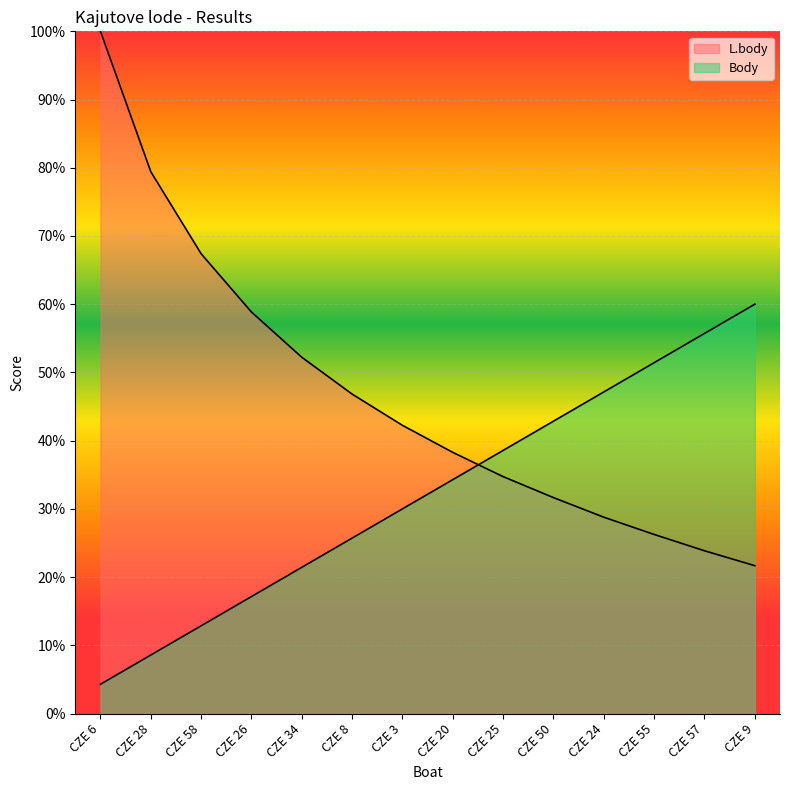

Which series ends up on top after the final intersection of L.body and Body?

Body